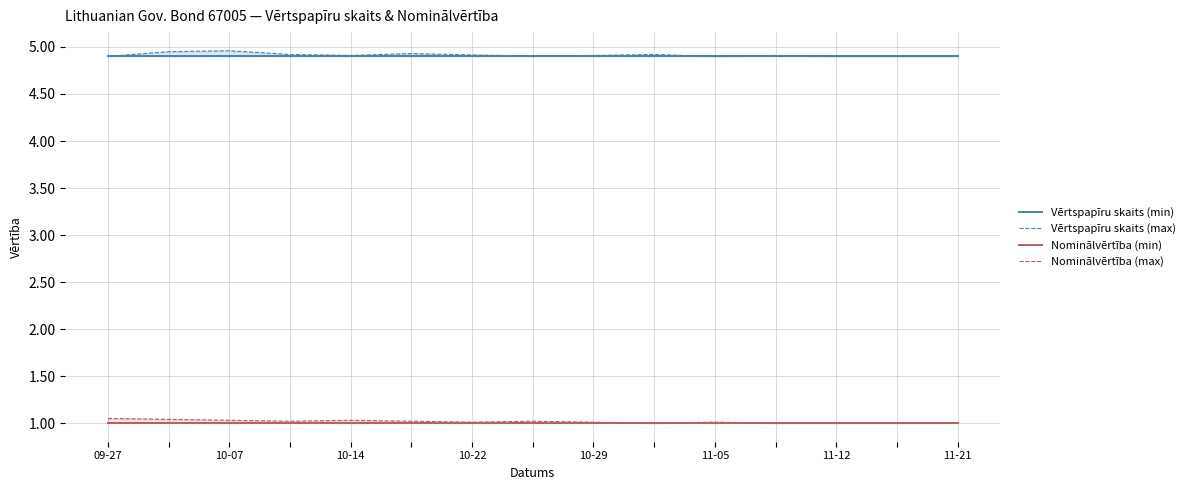

Reading left to right, transcribe all the data shown in this chart.

Vērtspapīru skaits (min): 4.9	4.9	4.9	4.9	4.9	4.9	4.9	4.9	4.9	4.9	4.9	4.9	4.9	4.9	4.9
Vērtspapīru skaits (max): 4.9	5.0	5.0	4.9	4.9	4.9	4.9	4.9	4.9	4.9	4.9	4.9	4.9	4.9	4.9
Nominālvērtība (min): 1.0	1.0	1.0	1.0	1.0	1.0	1.0	1.0	1.0	1.0	1.0	1.0	1.0	1.0	1.0
Nominālvērtība (max): 1.1	1.0	1.0	1.0	1.0	1.0	1.0	1.0	1.0	1.0	1.0	1.0	1.0	1.0	1.0